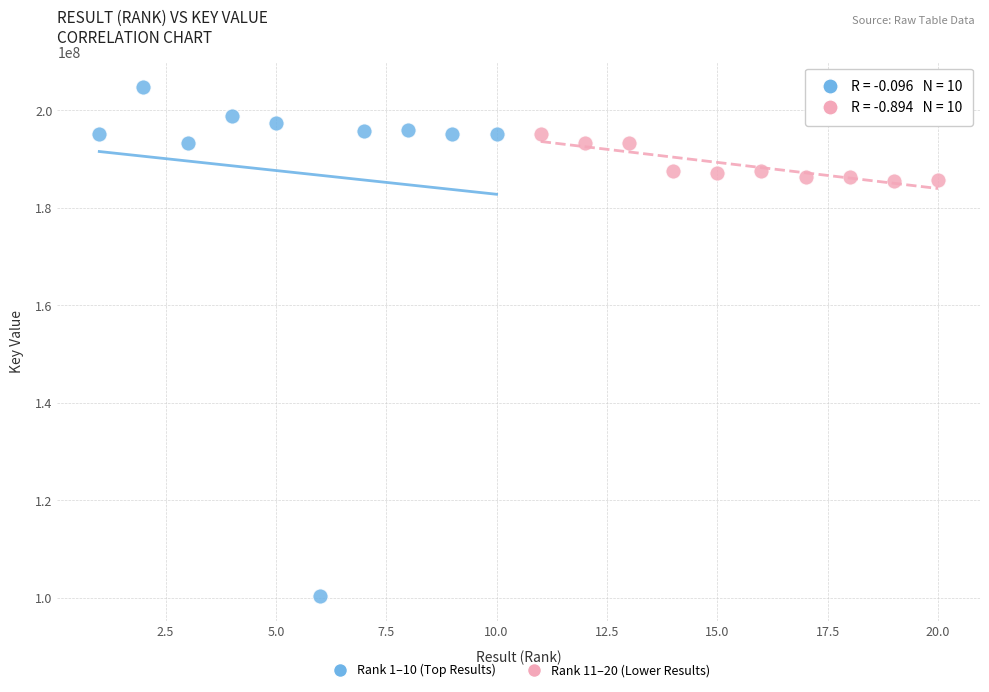

Which series contains the lowest Y value?

Rank 1–10 (Top Results)